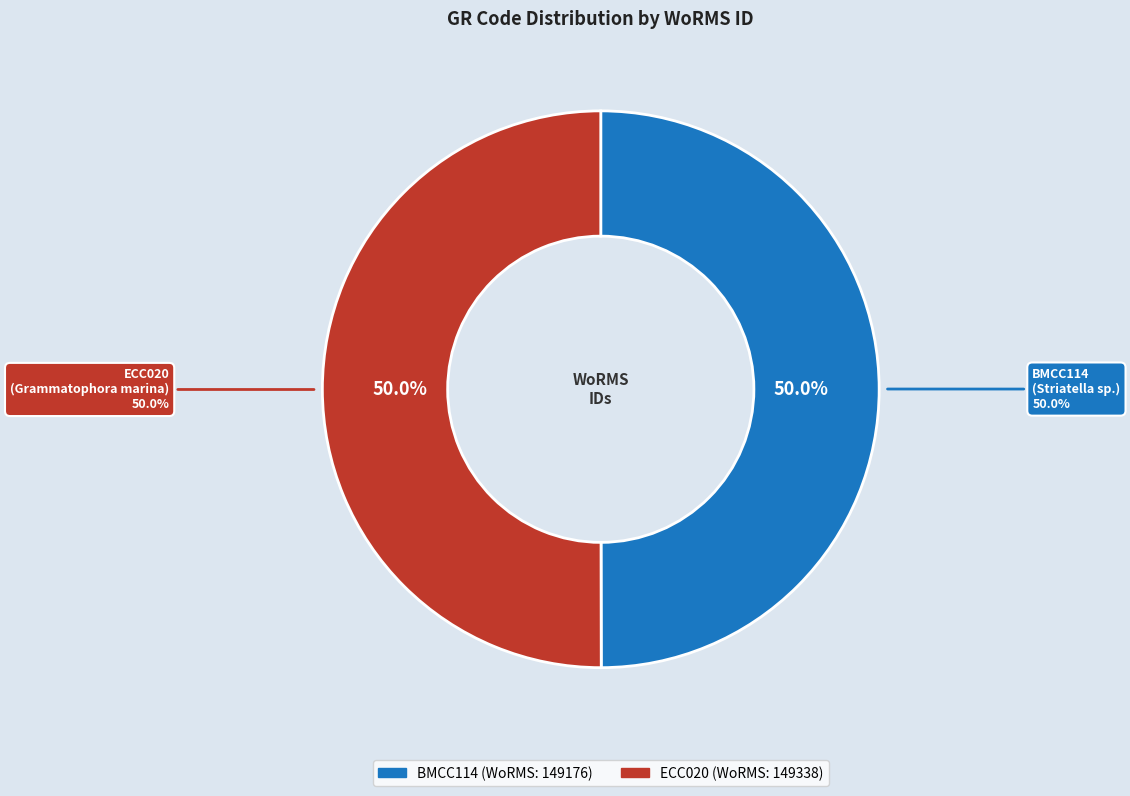

Is it true that BMCC114 is 59% of the pie?

False